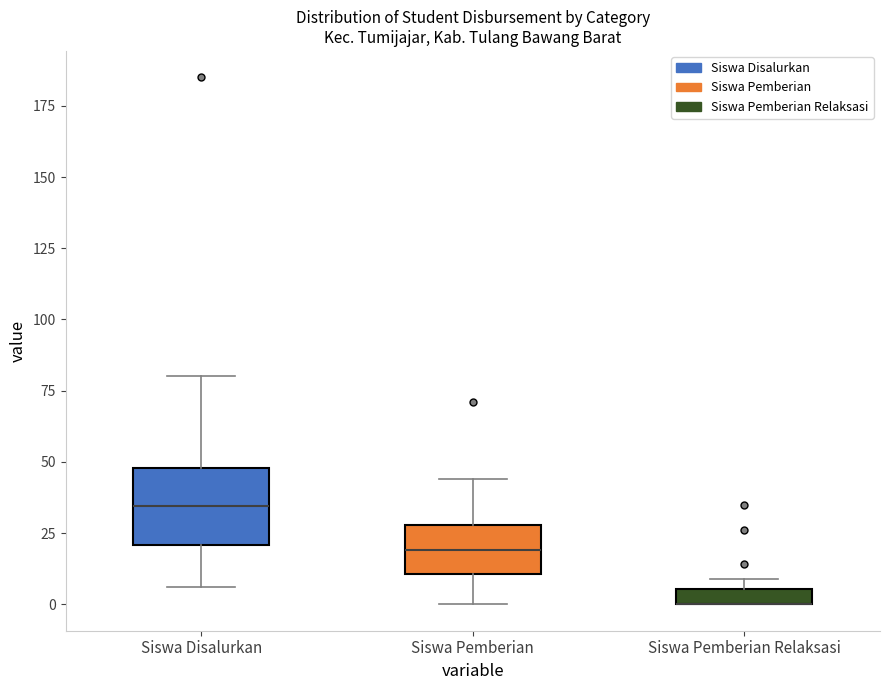

Where is the lower edge of the box for Siswa Pemberian Relaksasi on the y-axis? The values are not printed on the chart, so give them approximately, as read against the axis.

0